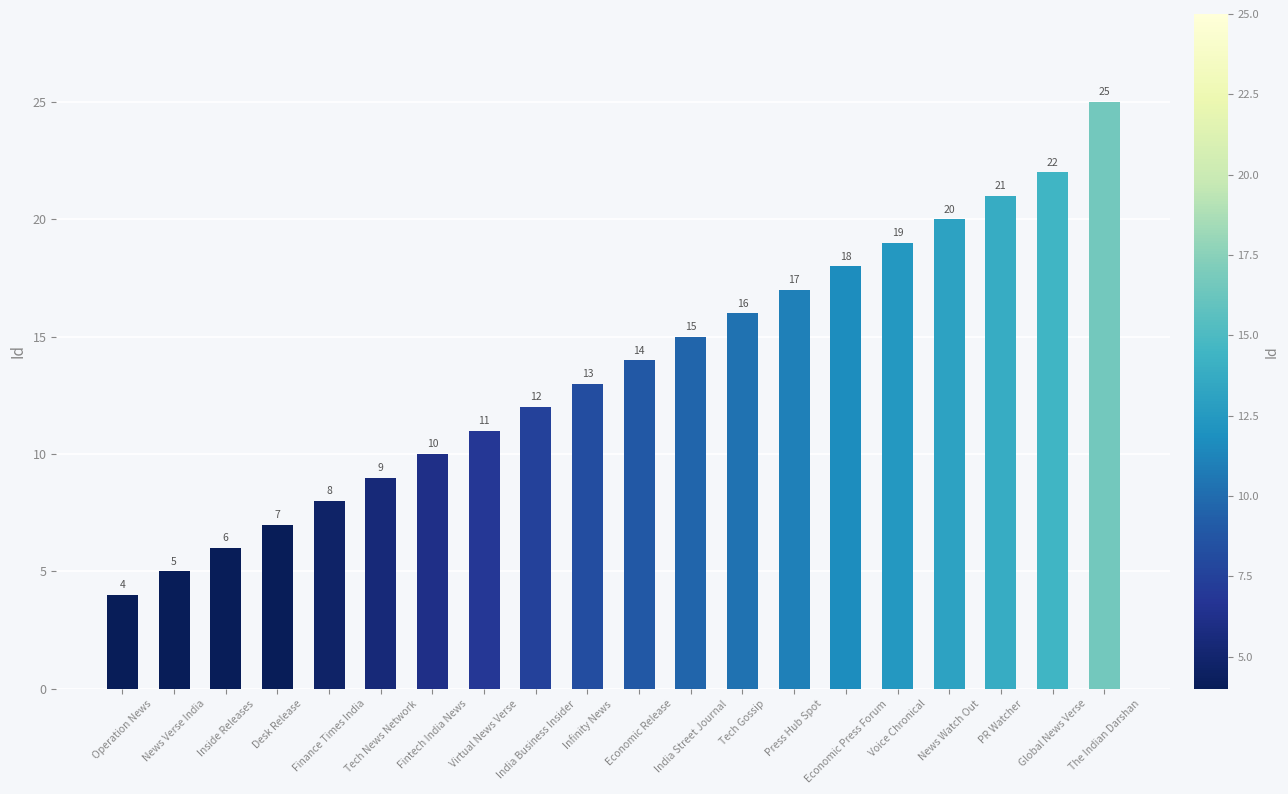

Reading right to left, what are all the values shown in this chart?

25	22	21	20	19	18	17	16	15	14	13	12	11	10	9	8	7	6	5	4